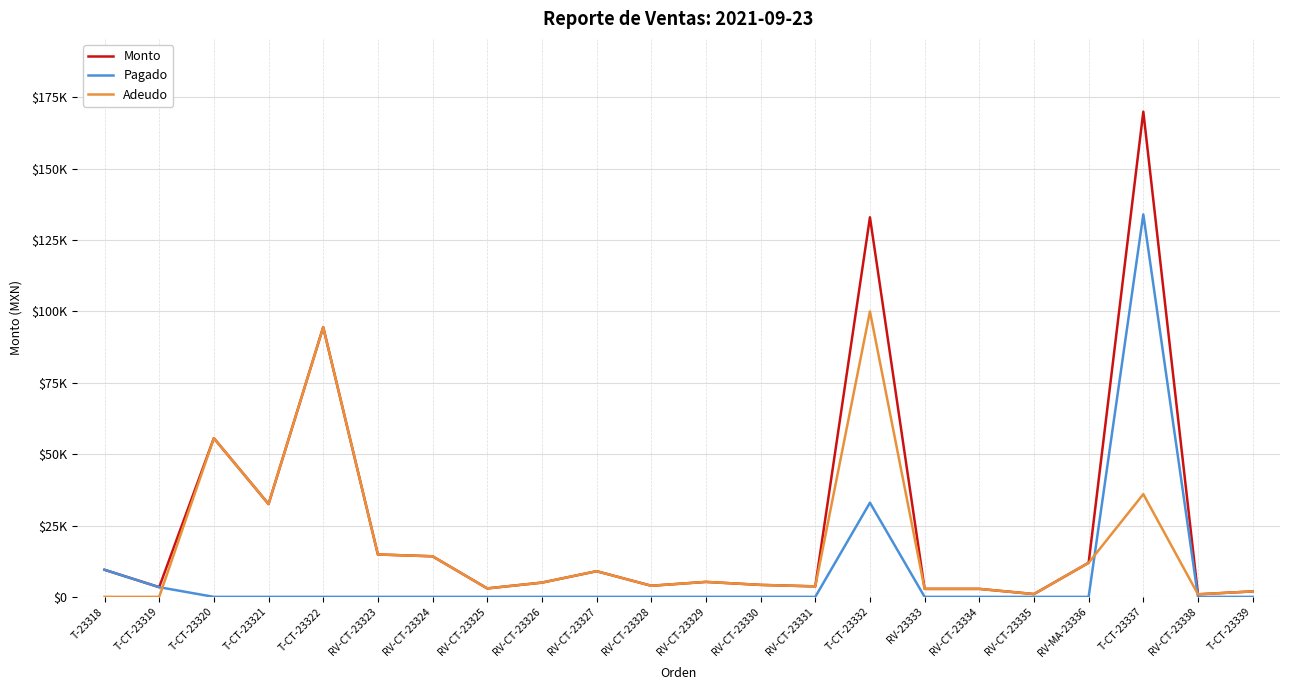

What are all the series names shown in the legend?

Monto, Pagado, Adeudo